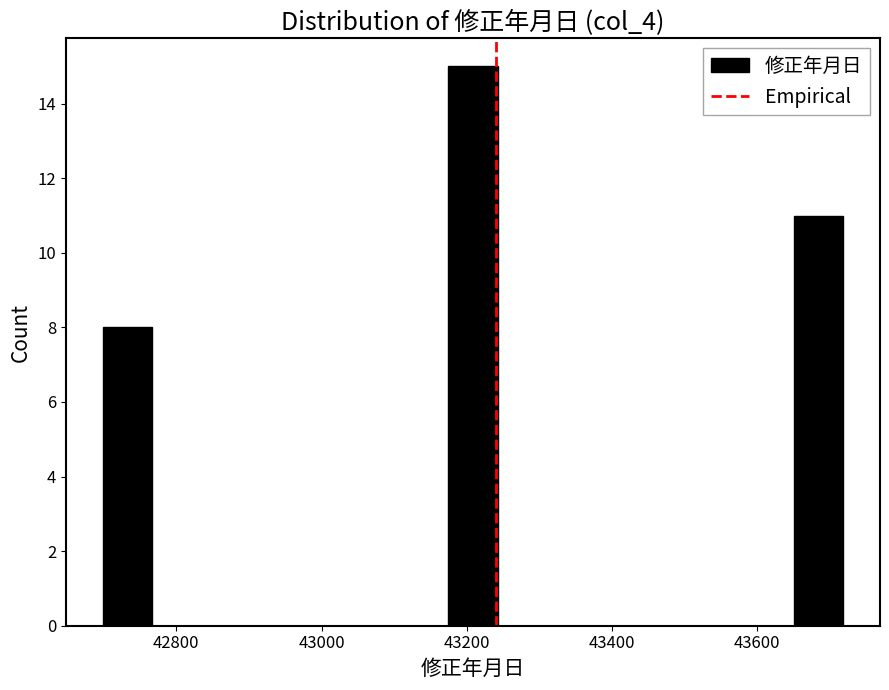

Around what value on the x-axis is the tallest bar? Give the approximate position of its centre, as read against the axis.

43200